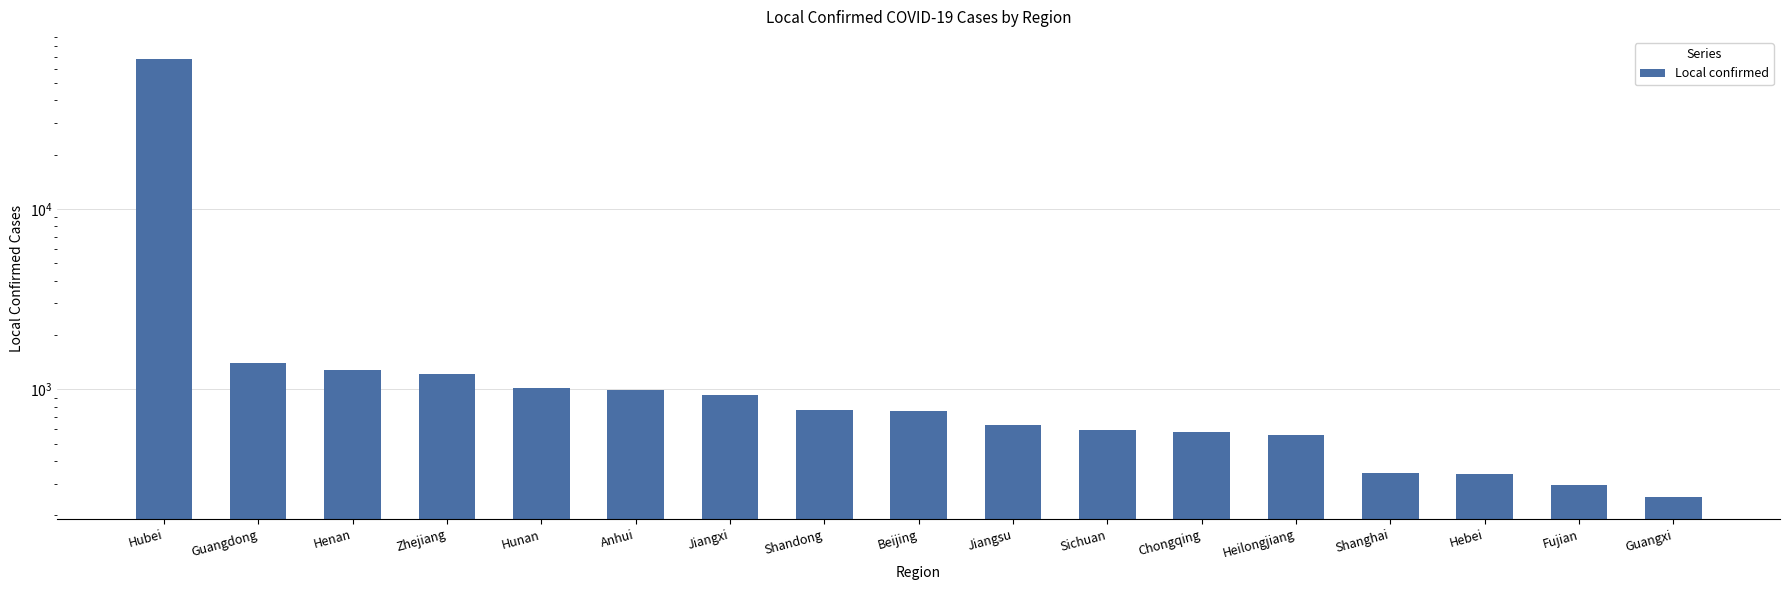

How many data points are less than 755?

8